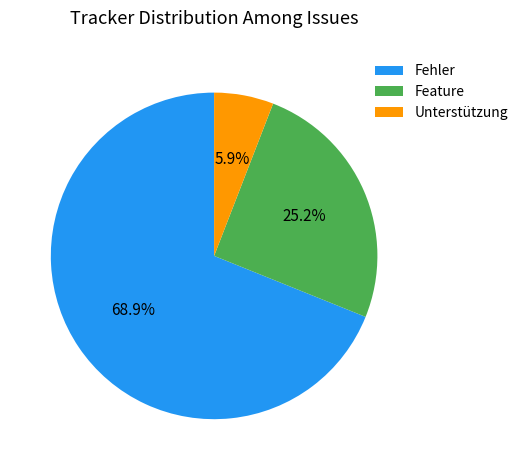

How many slices are in this pie chart?

3